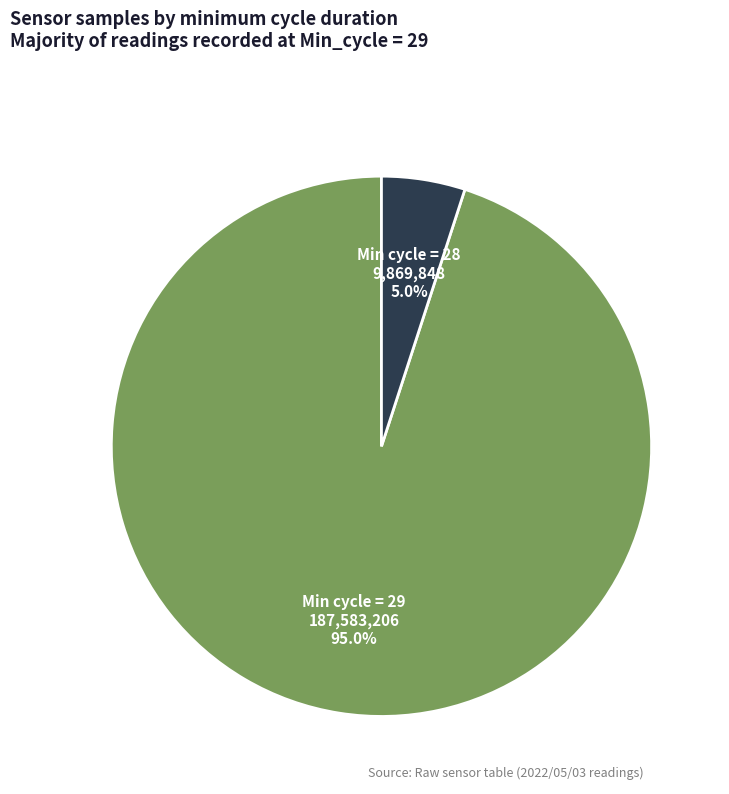

Is there any slice that represents more than half of the pie?

Yes